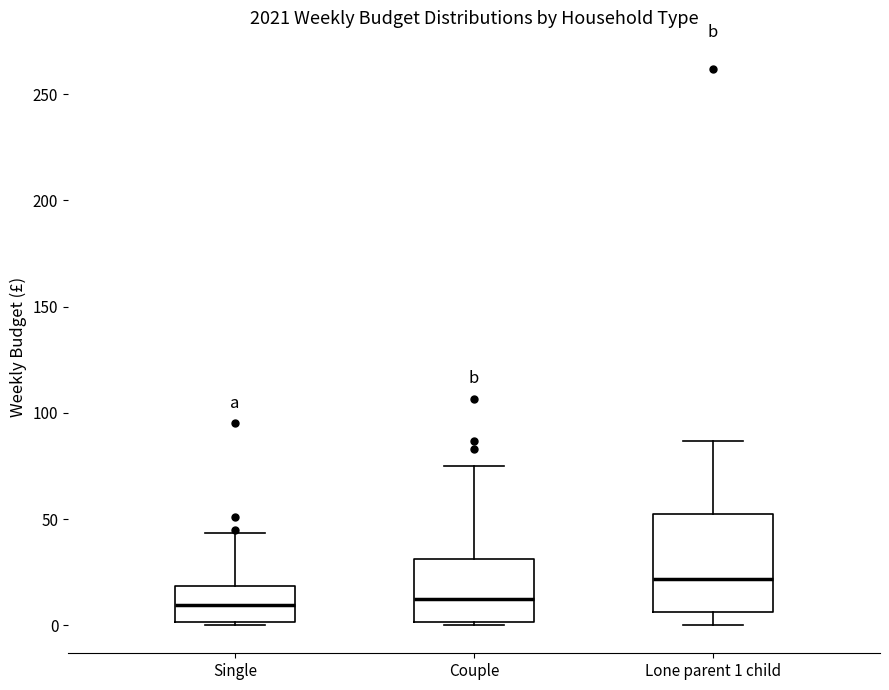

Reading left to right, transcribe this box plot: for each box, give where its median line is, the range the box spans, and where its two whiskers end, as read against the y-axis. The values are not printed on the chart, so give them approximately, as read against the axis.

Single: median 10, box 0 to 20, whiskers 0 (just below the box's lower edge) to 45
Couple: median 10, box 0 to 30, whiskers 0 (just below the box's lower edge) to 75
Lone parent 1 child: median 20, box 5 to 50, whiskers 0 to 85